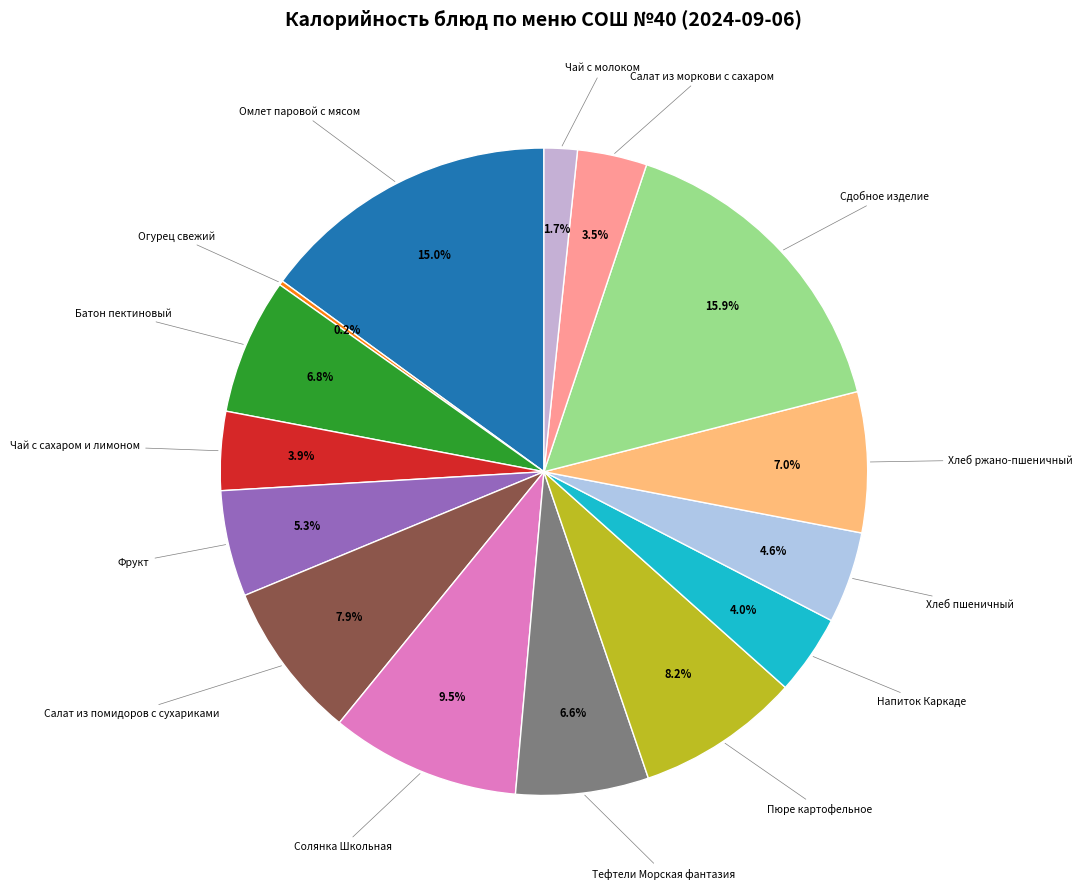

Which category has the biggest portion of the pie?

Сдобное изделие